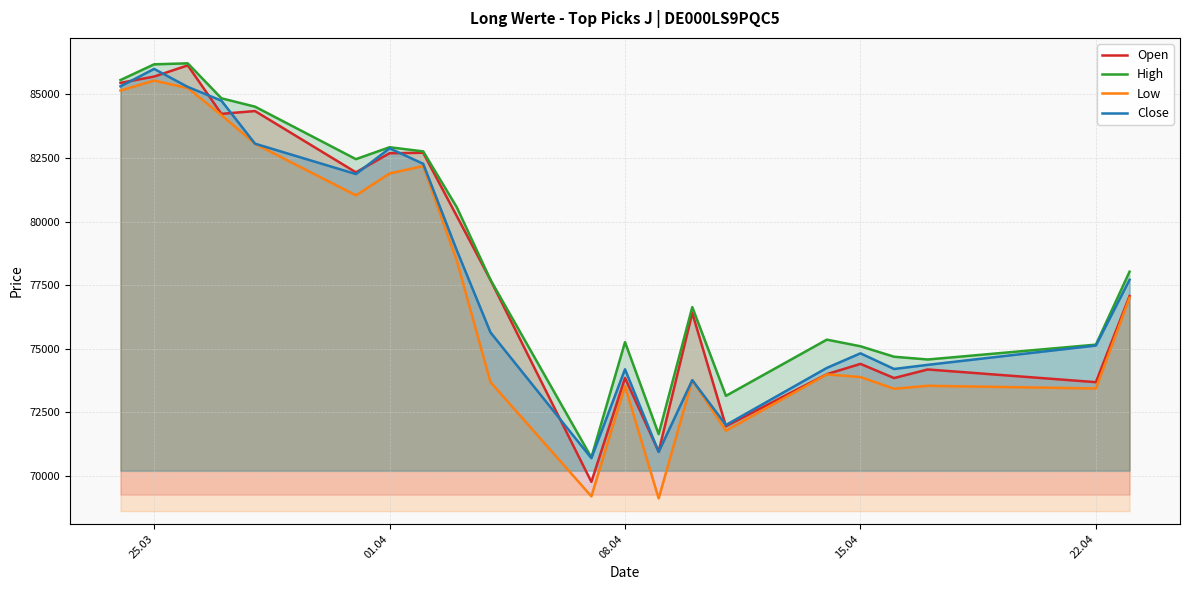

Count the number of data series in this chart.

4